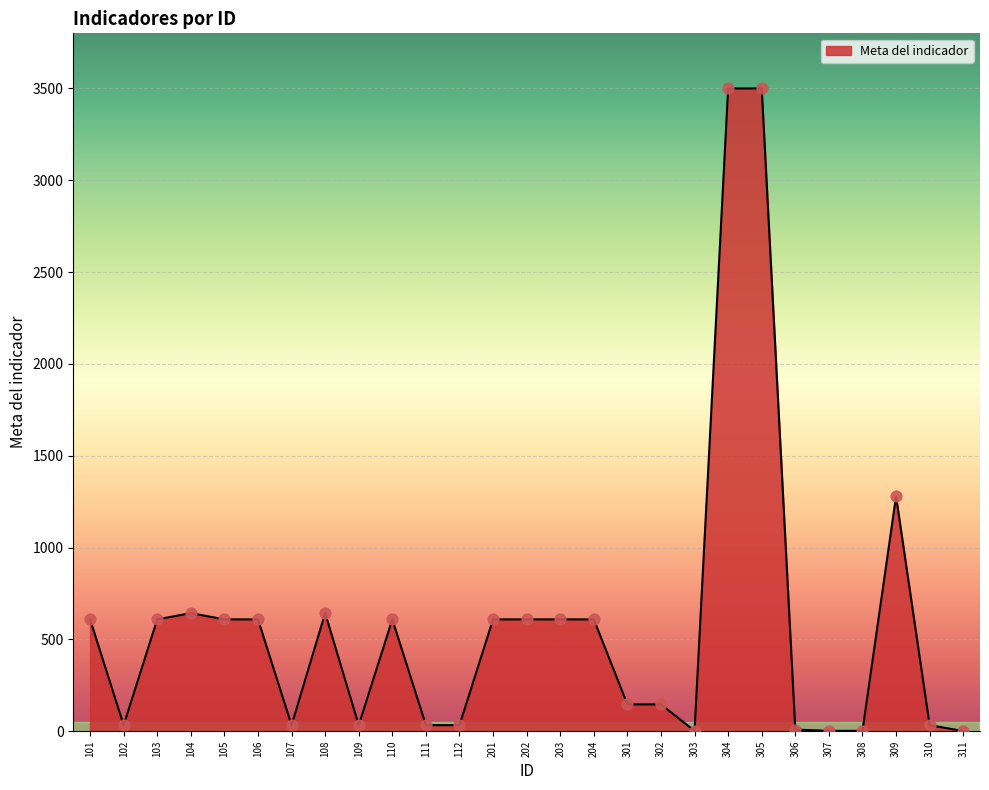

What is the change in value from 104 to 304?

+2857